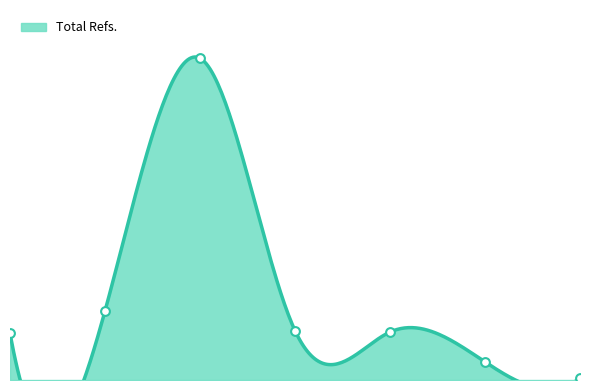

What is the change in value from 3 to 7?

-5613